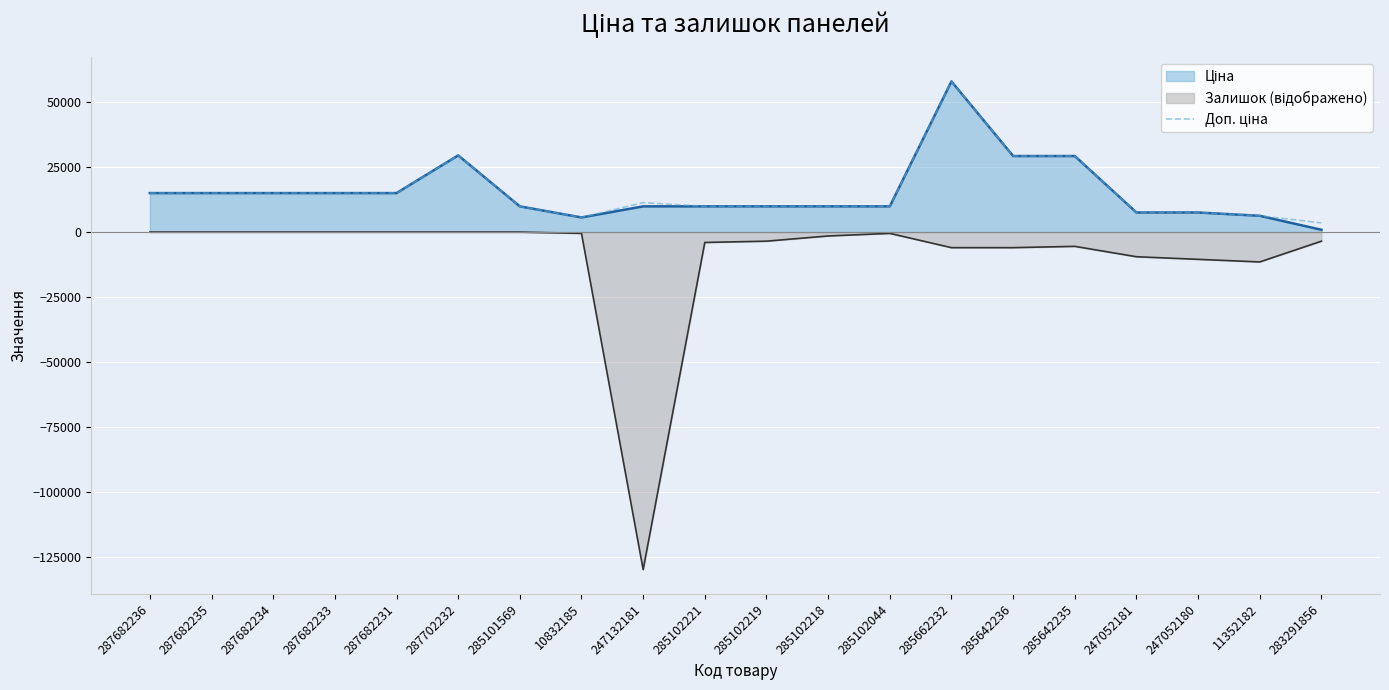

At which label does the data first exceed 11334?

287682236